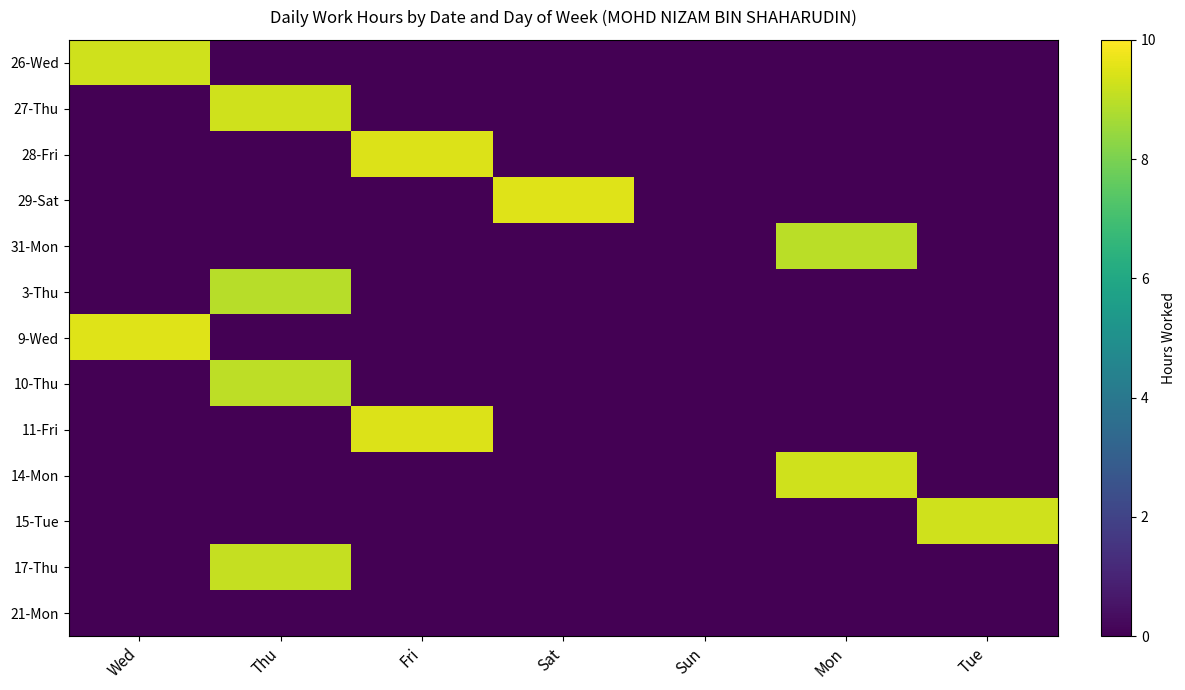

Which series changed the most between Fri and Sun?

28-Fri